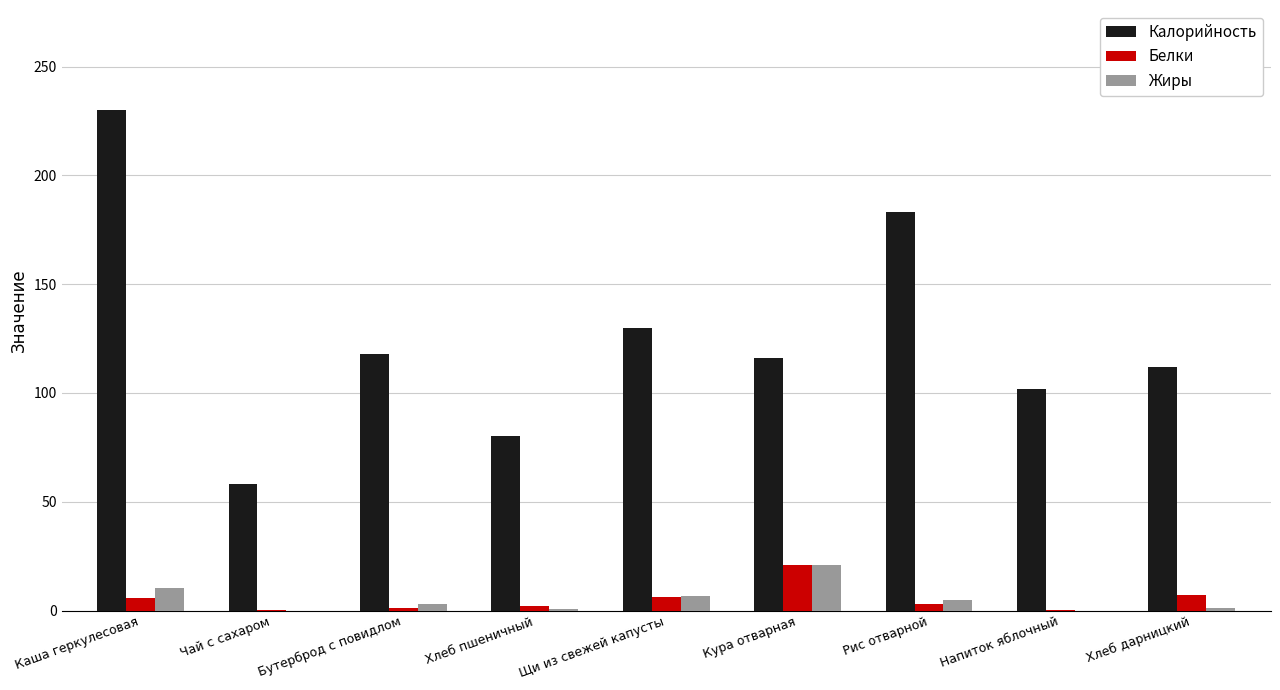

Is it true that Калорийность equals 102.0 at Напиток яблочный?

True